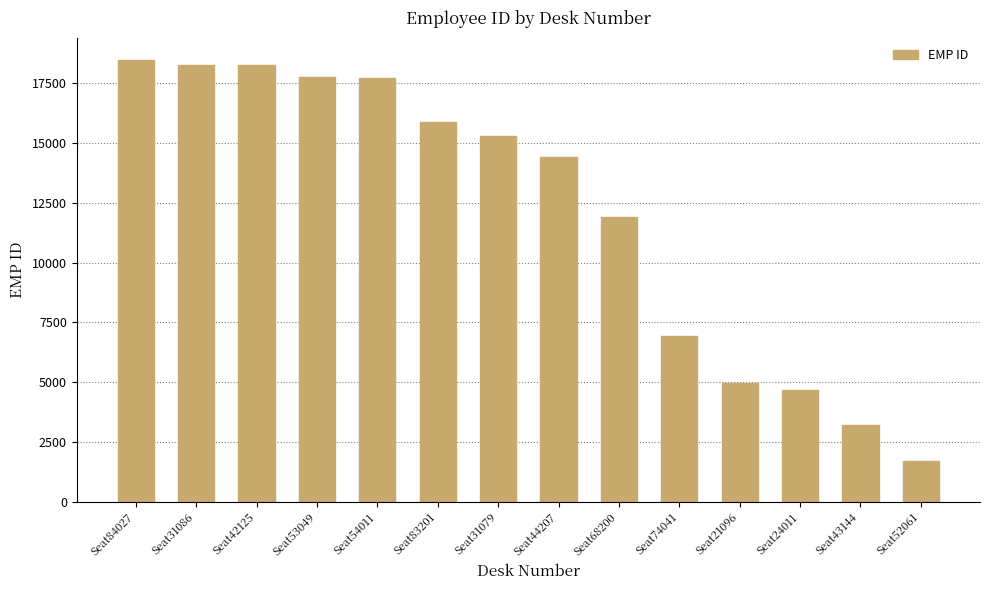

The chart shows a value of 17761 at Seat53049. True or false?

True